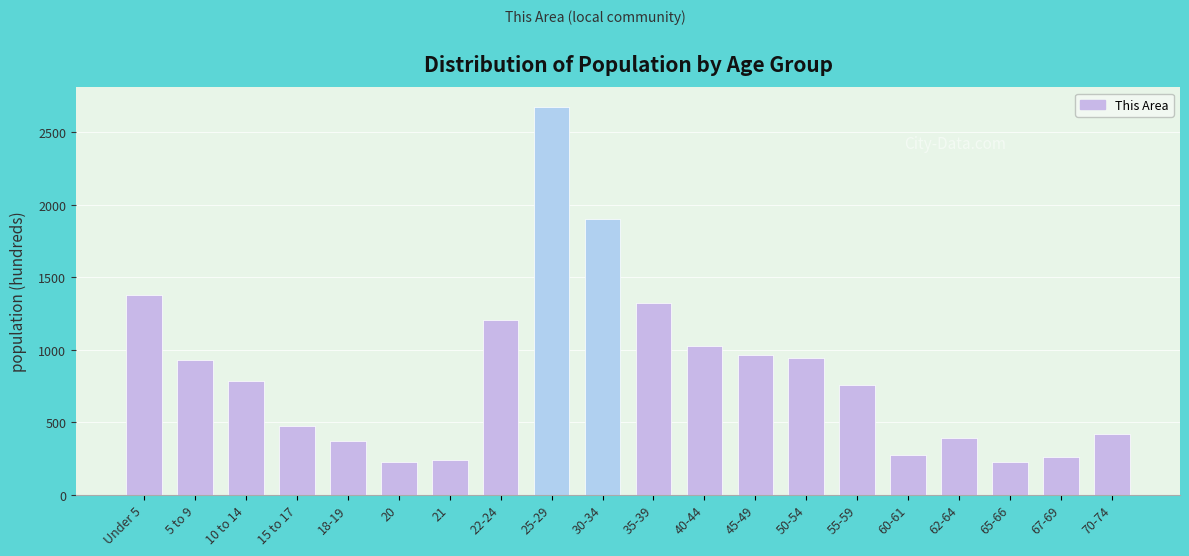

What is the minimum value shown in the chart?

226